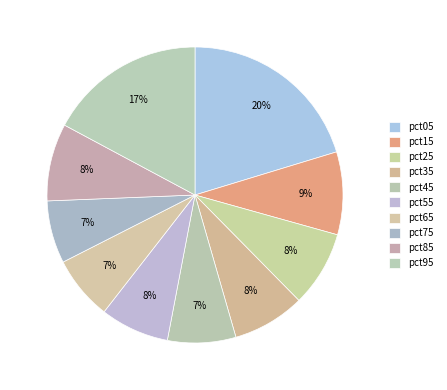

To the nearest percent, what is the difference between the largest and smallest slice percentages?

13%